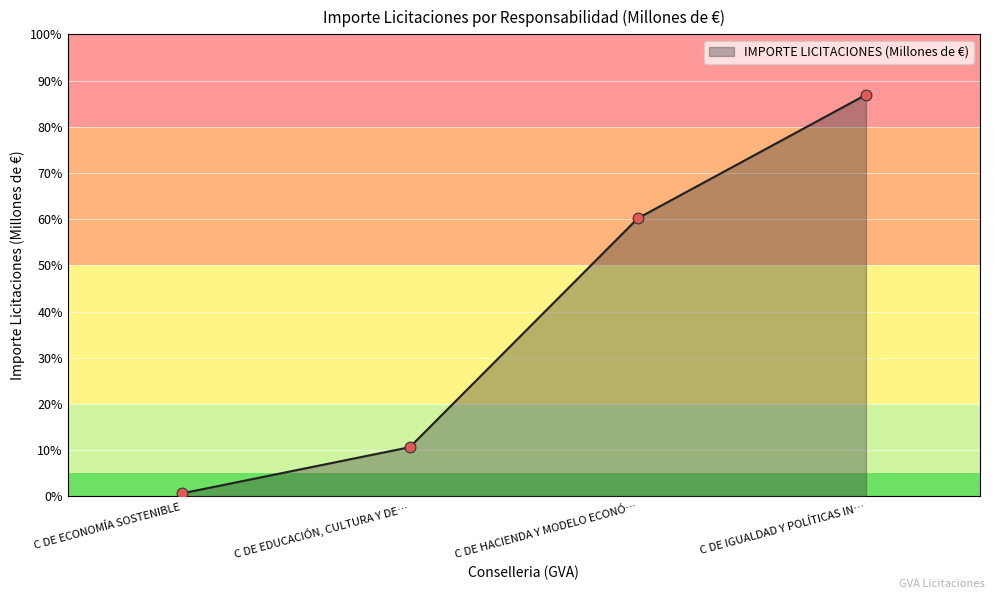

What is the change in value from C DE EDUCACIÓN, CULTURA Y DE… to C DE HACIENDA Y MODELO ECONÓ…?

+49.5